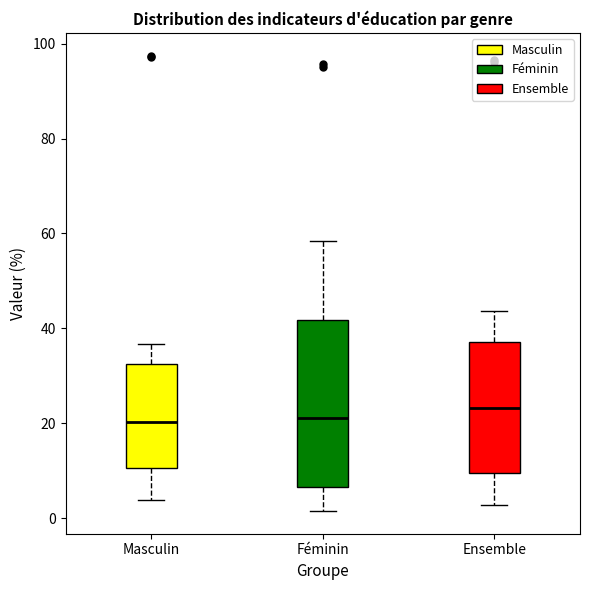

Comparing the boxes themselves (not the whiskers), which one is the tallest?

Féminin